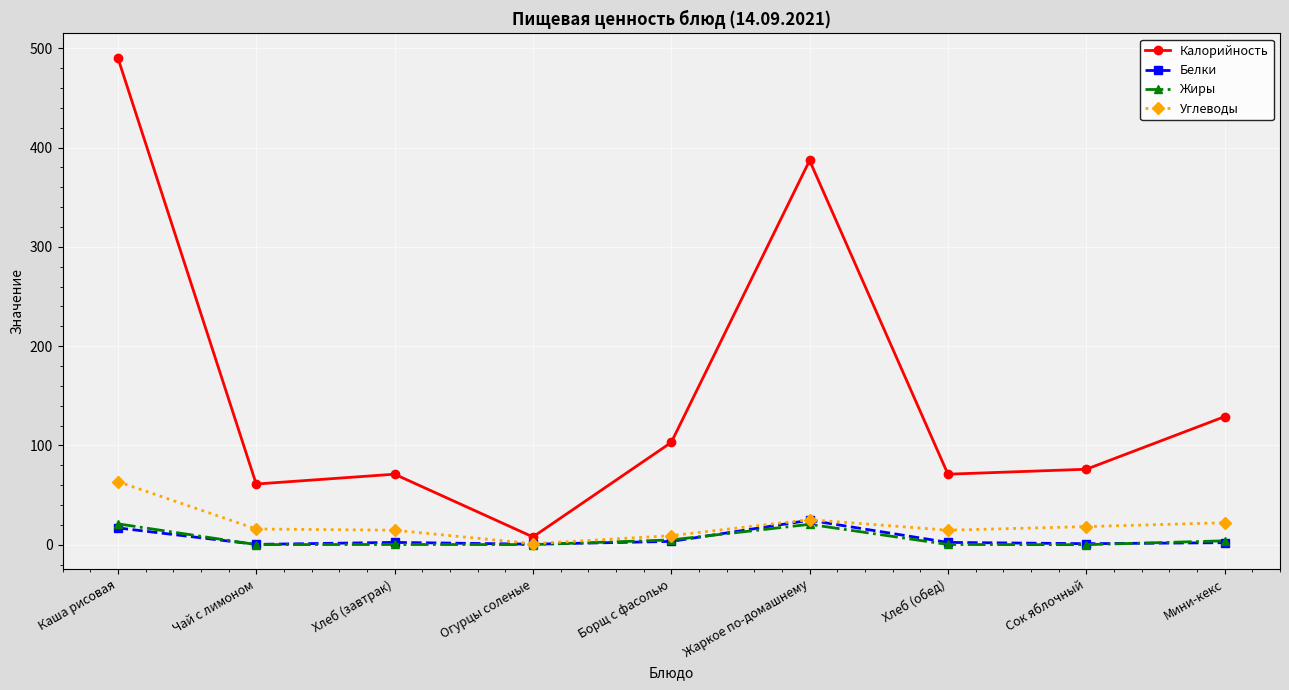

At which category is the sum across all series the highest?

Каша рисовая